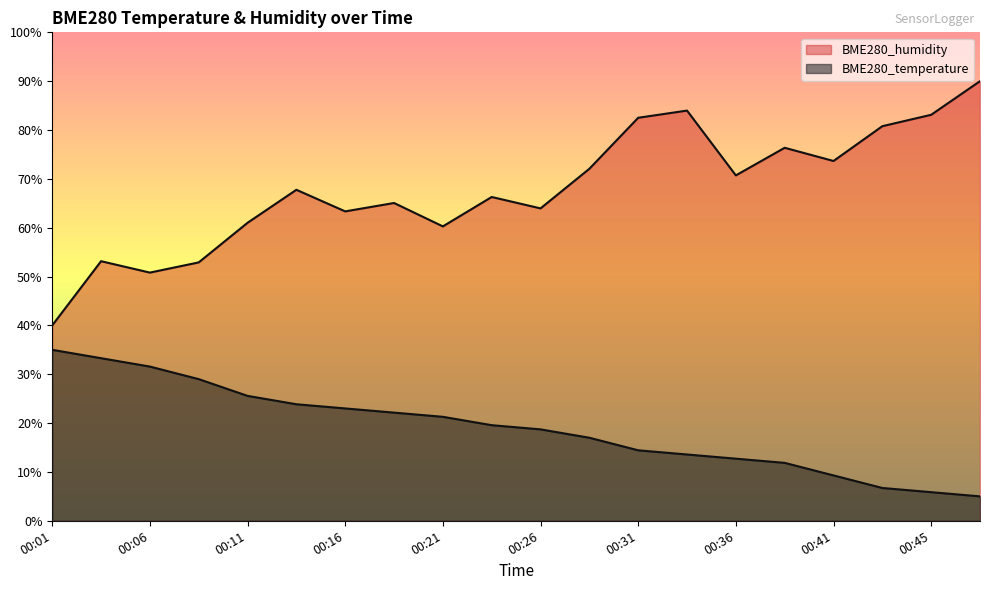

What are all the series names shown in the legend?

BME280_temperature, BME280_humidity